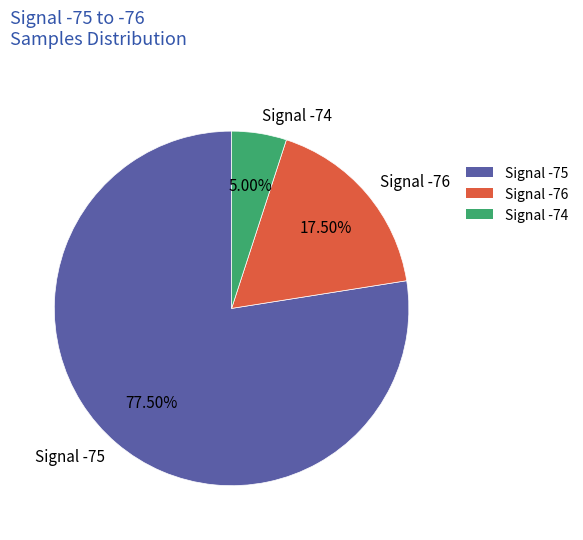

Between Signal -75 and Signal -74, which is larger?

Signal -75